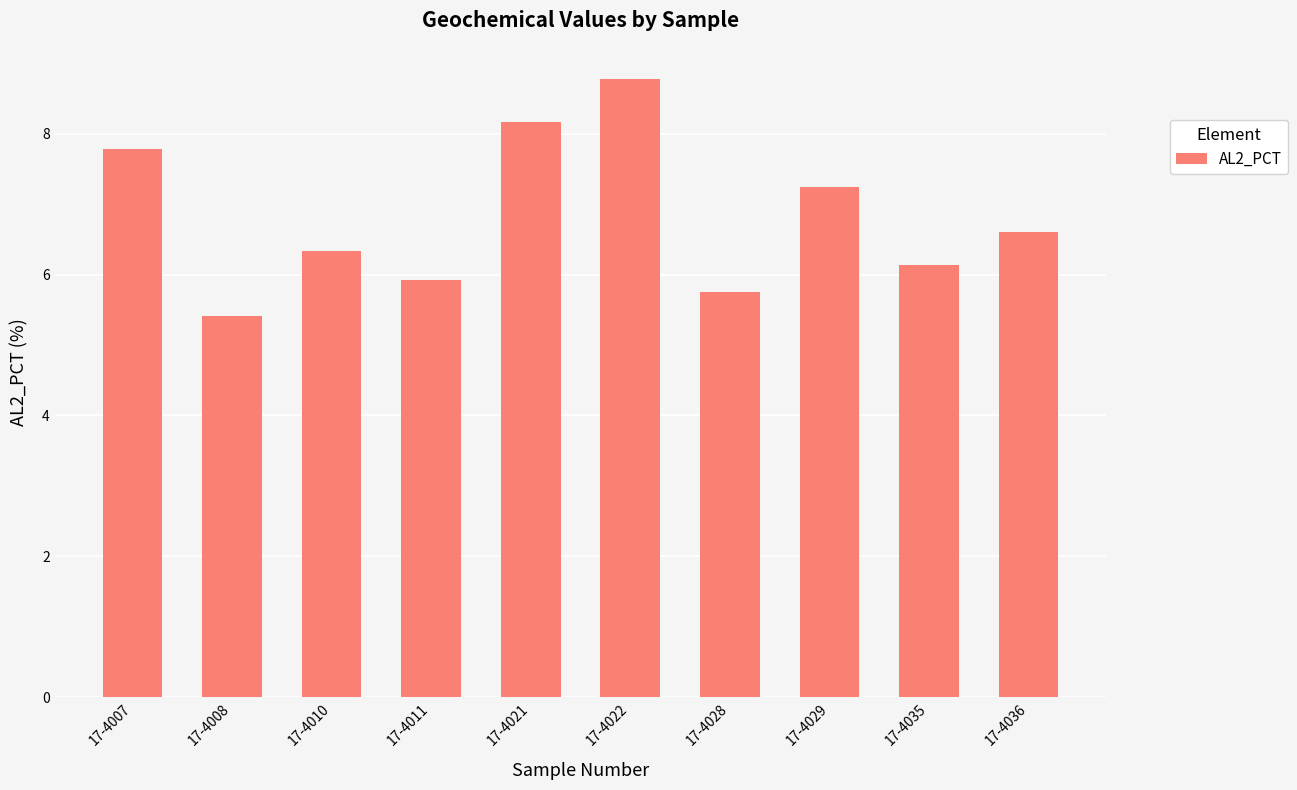

List the labels in order of value, largest first.

17-4022, 17-4021, 17-4007, 17-4029, 17-4036, 17-4010, 17-4035, 17-4011, 17-4028, 17-4008